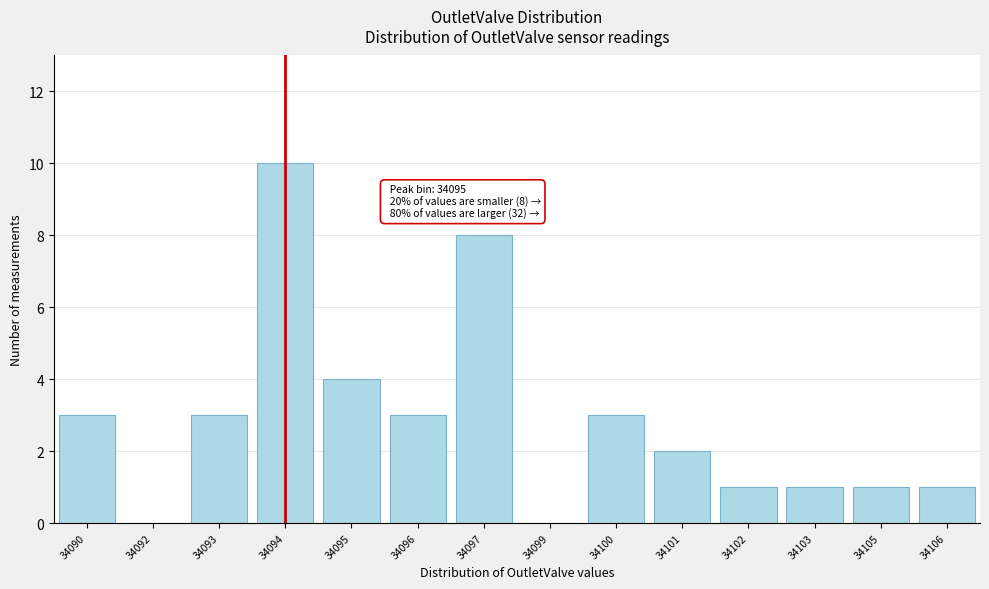

Reading left to right, what are all the values shown in this chart?

34090=3	34092=0	34093=3	34094=10	34095=4	34096=3	34097=8	34099=0	34100=3	34101=2	34102=1	34103=1	34105=1	34106=1